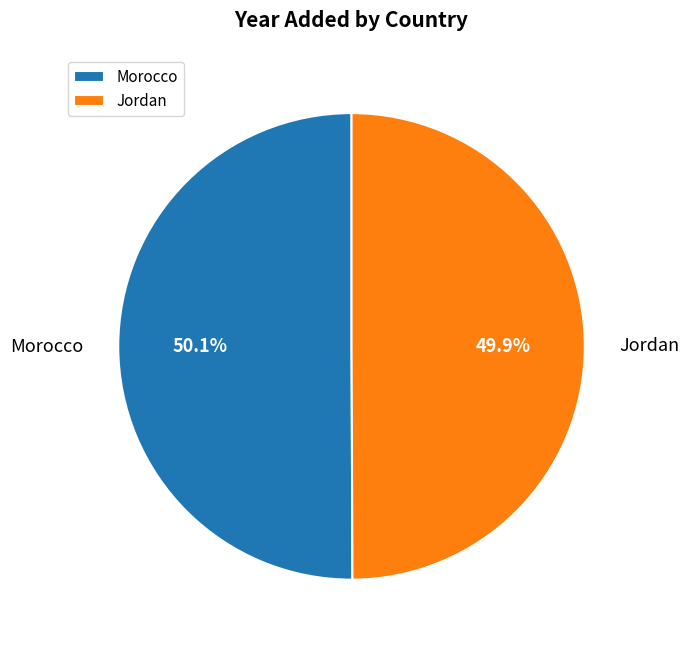

To the nearest percent, what is the combined percentage of Morocco and Jordan?

100%